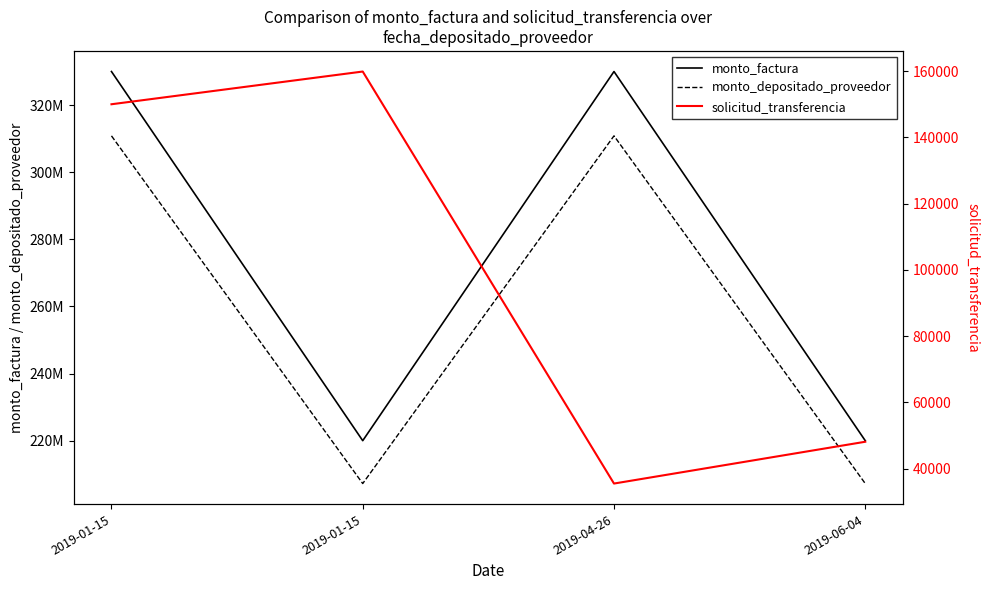

Count the number of categories in the chart.

4